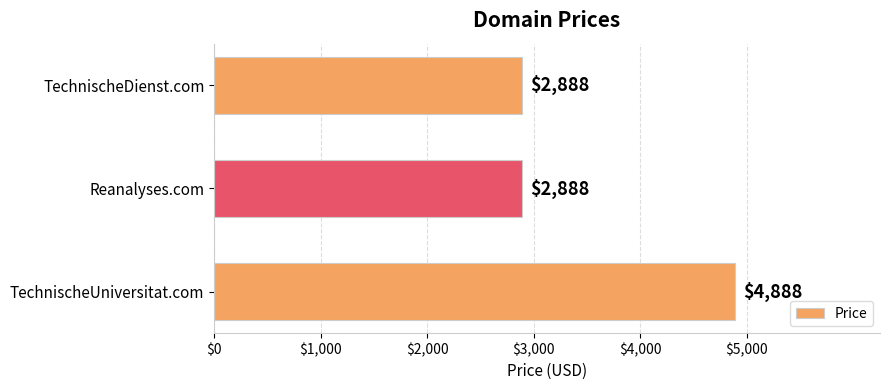

The value at Reanalyses.com is 2888. True or false?

True